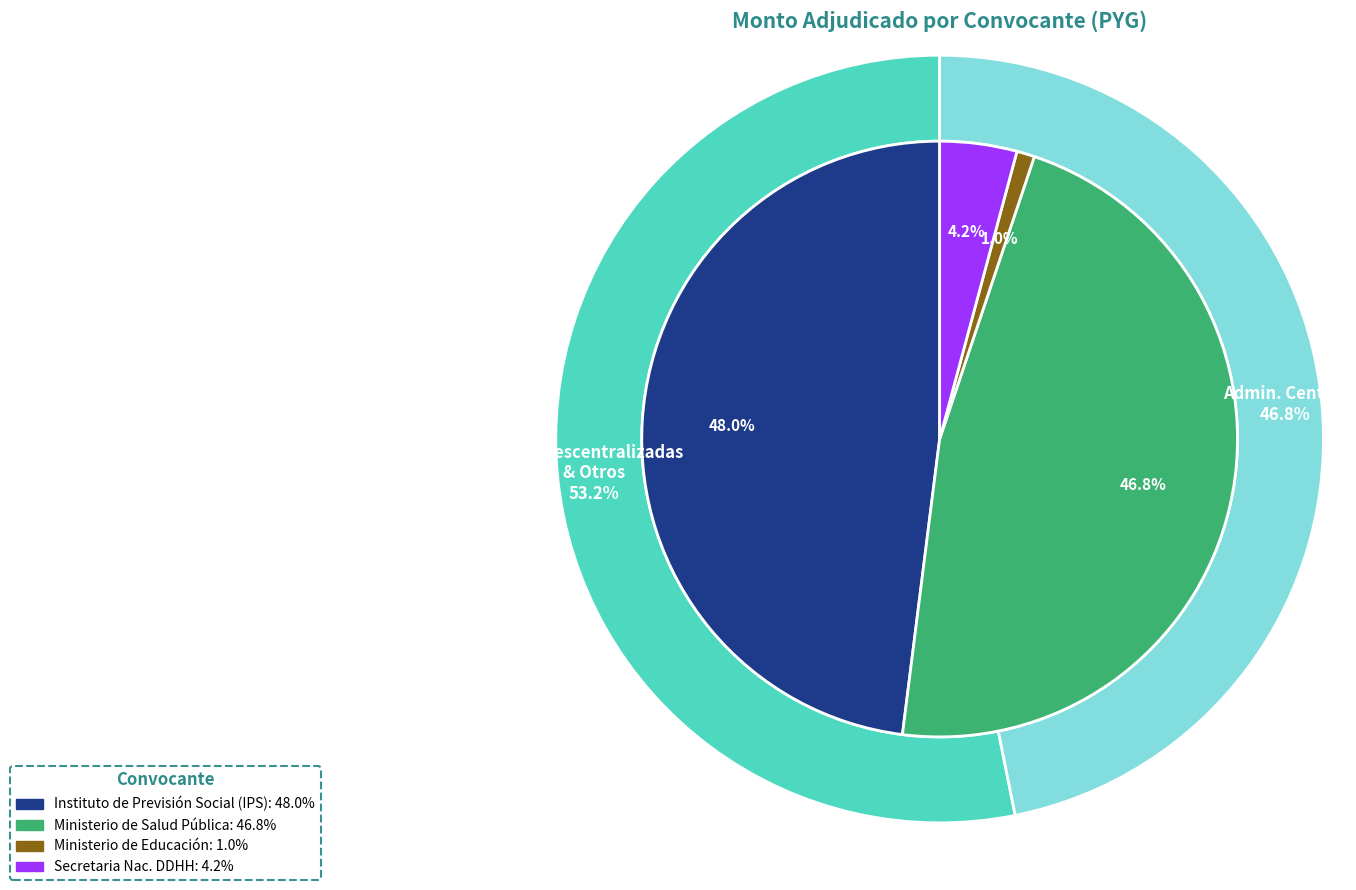

What is the largest slice in the pie chart?

Instituto de Previsión Social (IPS)